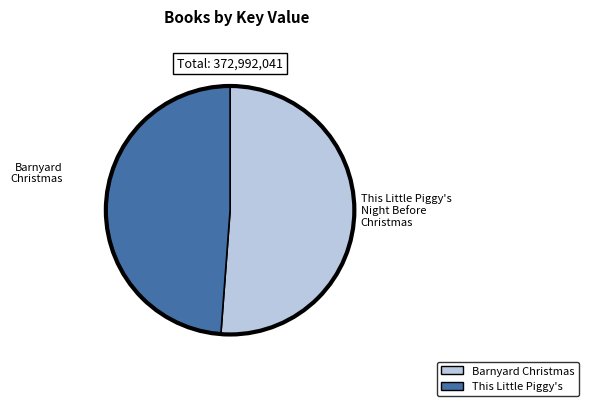

How many segments does this pie chart have?

2